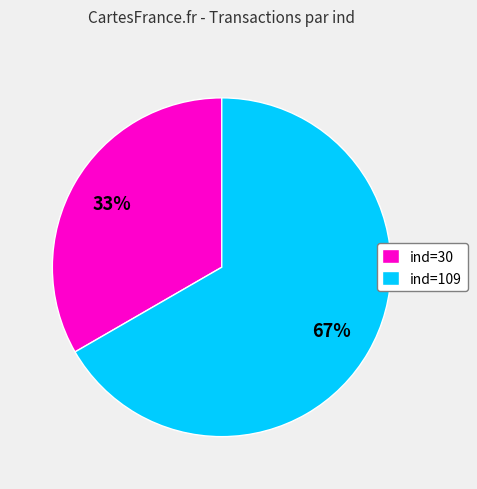

Rank the categories by value from lowest to highest.

ind=30, ind=109